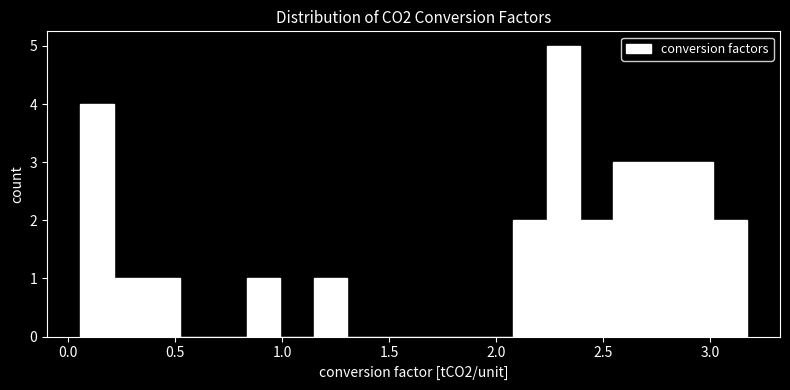

Around what value on the x-axis is the tallest bar? Give the approximate position of its centre, as read against the axis.

2.30